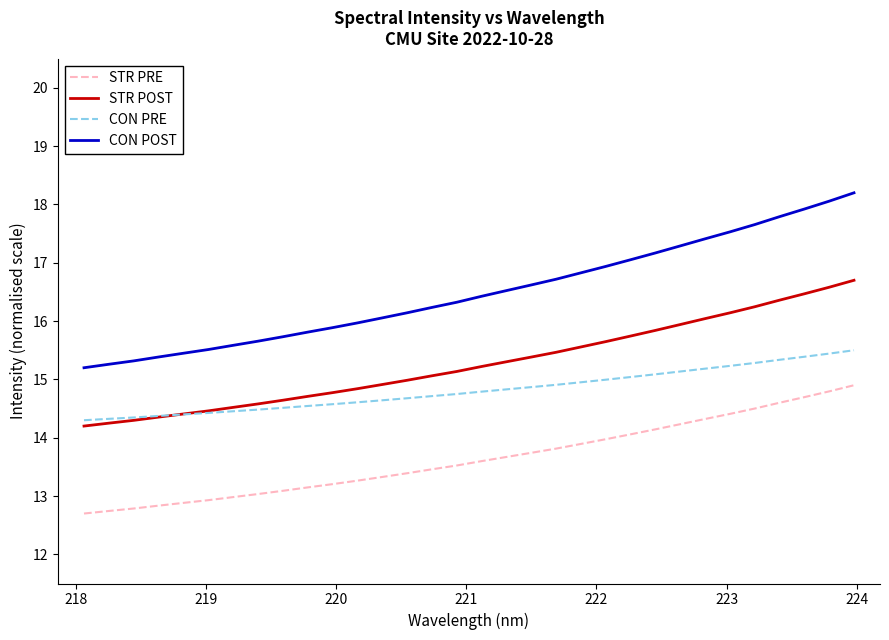

Which series has the widest spread of values?

CON POST